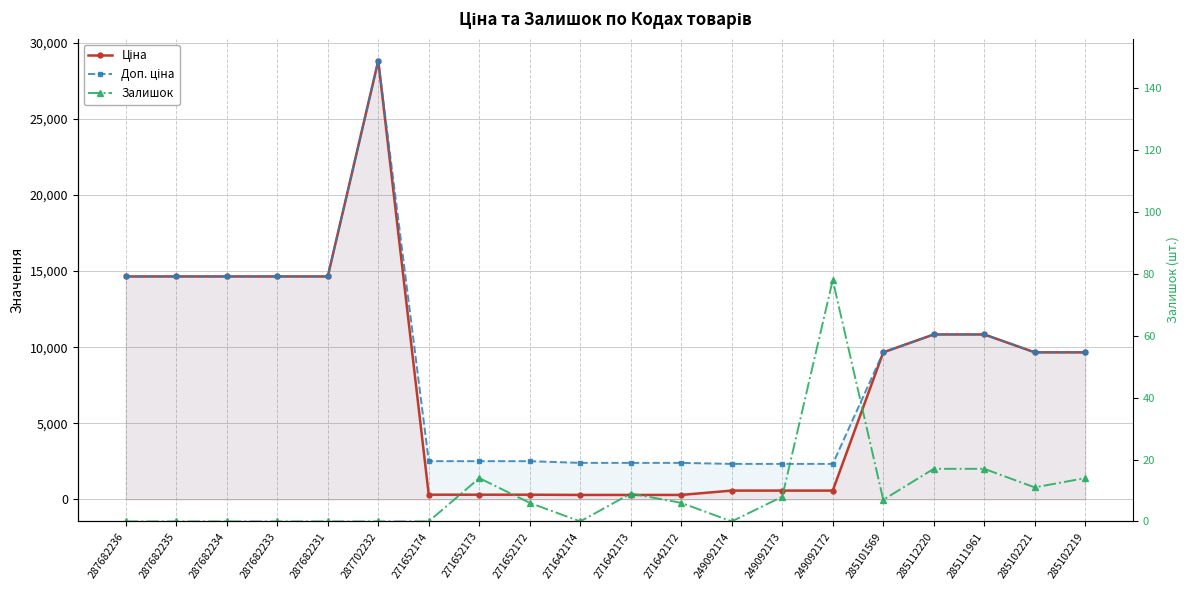

Reading left to right, list all the values displayed in this chart.

Ціна: 287682236=14649.6	287682235=14649.6	287682234=14649.6	287682233=14649.6	287682231=14649.6	287702232=28821.8	271652174=314.7	271652173=314.7	271652172=314.7	271642174=300.6	271642173=300.6	271642172=300.6	249092174=584.9	249092173=584.9	249092172=584.9	285101569=9664.7	285112220=10840.1	285111961=10840.1	285102221=9664.7	285102219=9664.7
Доп. ціна: 287682236=14649.6	287682235=14649.6	287682234=14649.6	287682233=14649.6	287682231=14649.6	287702232=28821.8	271652174=2517.5	271652173=2517.5	271652172=2517.5	271642174=2405.2	271642173=2405.2	271642172=2405.2	249092174=2339.7	249092173=2339.7	249092172=2339.7	285101569=9664.7	285112220=10840.1	285111961=10840.1	285102221=9664.7	285102219=9664.7
Залишок: 287682236=0.0	287682235=0.0	287682234=0.0	287682233=0.0	287682231=0.0	287702232=0.0	271652174=0.0	271652173=14.0	271652172=6.0	271642174=0.0	271642173=9.0	271642172=6.0	249092174=0.0	249092173=8.0	249092172=78.0	285101569=7.0	285112220=17.0	285111961=17.0	285102221=11.0	285102219=14.0